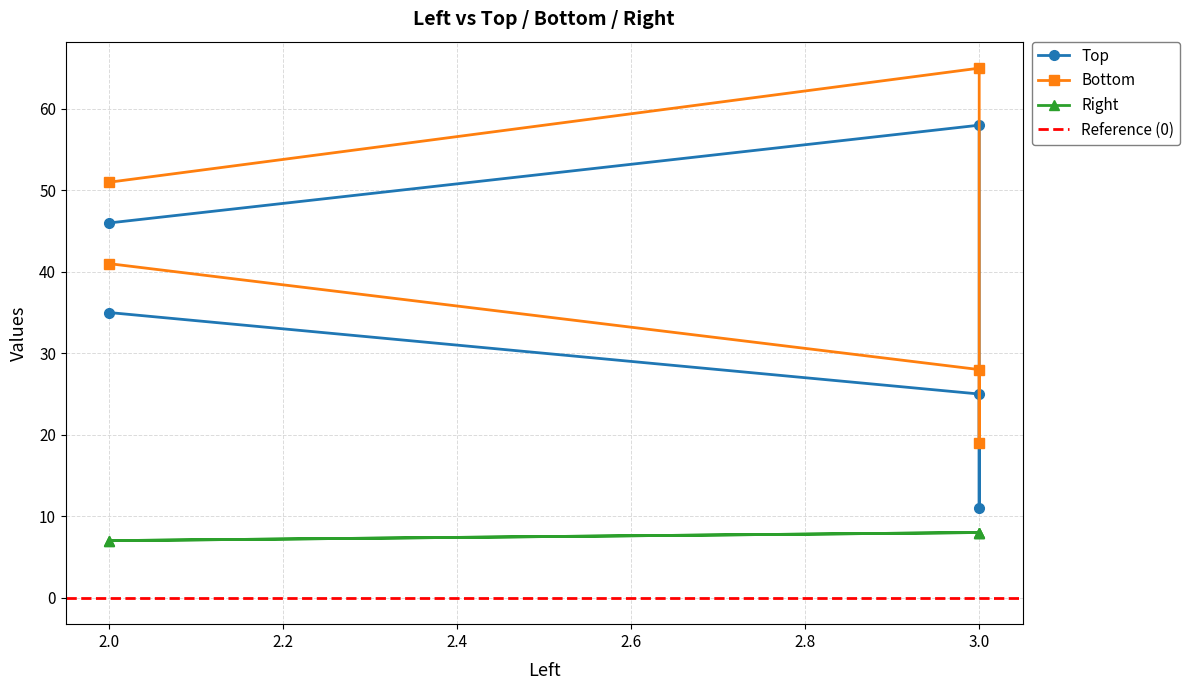

How many series are shown in this chart?

3